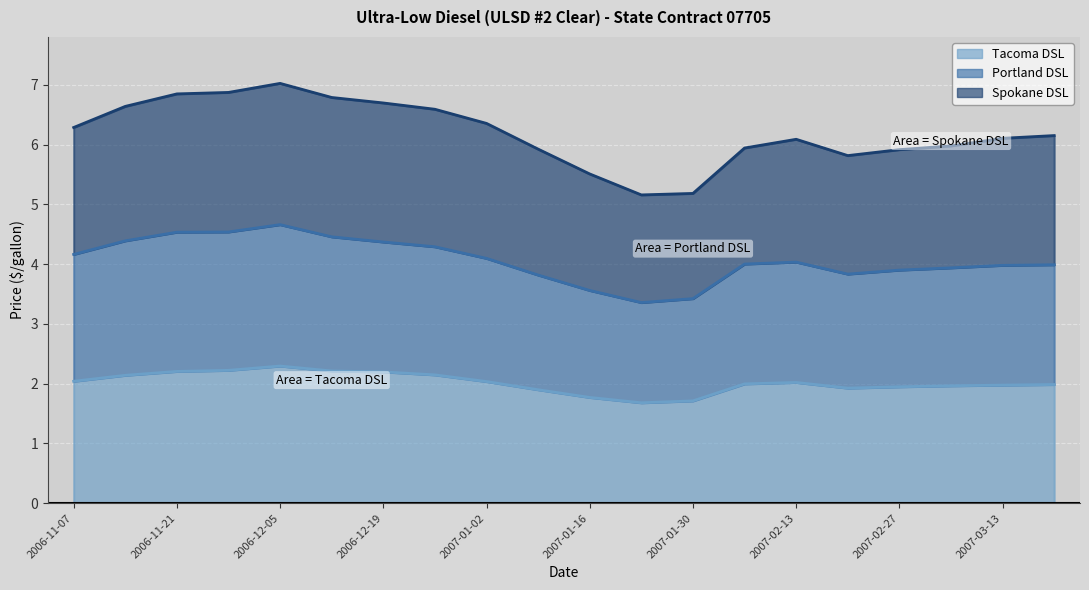

Which category has the lowest value across all series?

2007-01-23